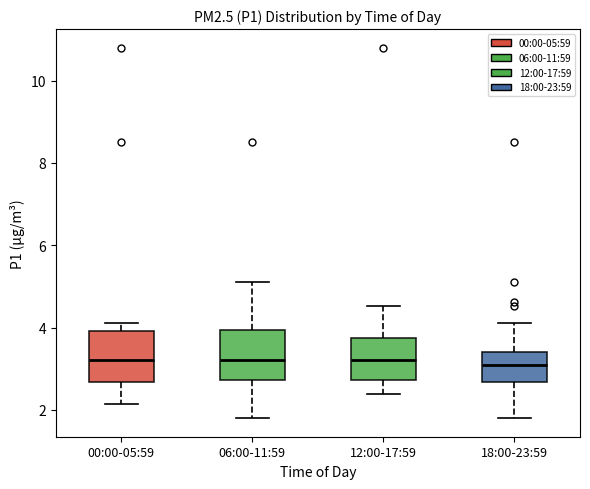

Reading left to right, transcribe this box plot: for each box, give where its median line is, the range the box spans, and where its two whiskers end, as read against the y-axis. The values are not printed on the chart, so give them approximately, as read against the axis.

00:00-05:59: median 3.2, box 2.6 to 4.0, whiskers 2.2 to 4.2
06:00-11:59: median 3.2, box 2.8 to 4.0, whiskers 1.8 to 5.2
12:00-17:59: median 3.2, box 2.8 to 3.8, whiskers 2.4 to 4.6
18:00-23:59: median 3.0, box 2.6 to 3.4, whiskers 1.8 to 4.2